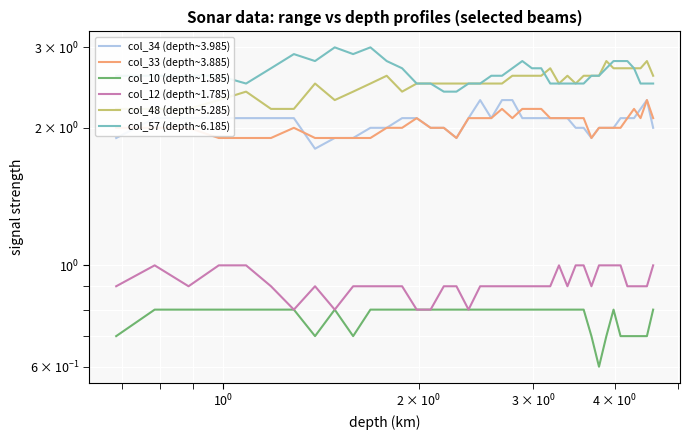

What is the value of the col_33 (depth~3.885) point at the 8th from the left?

1.9